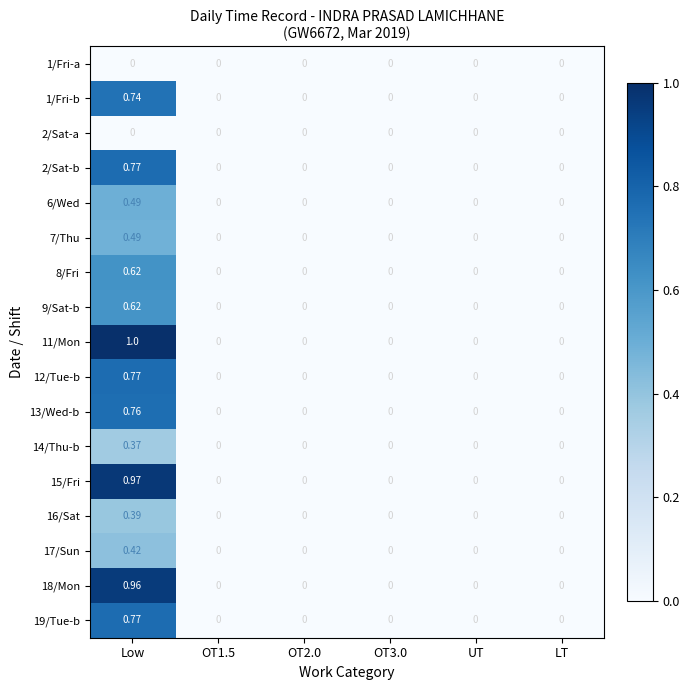

Which category has the highest value across all series?

Low